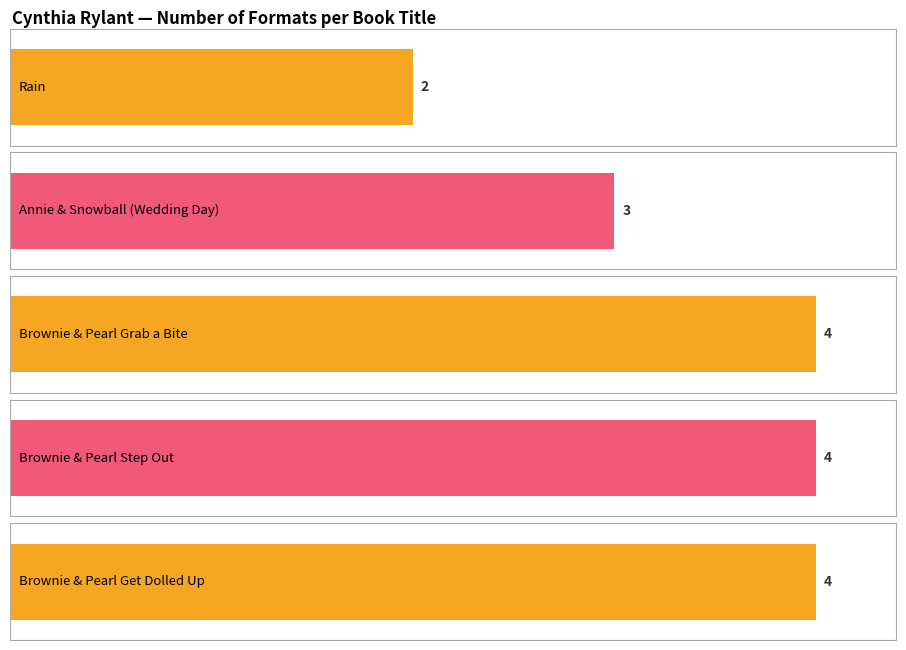

What is the label of the 5th bar from the right?

Rain